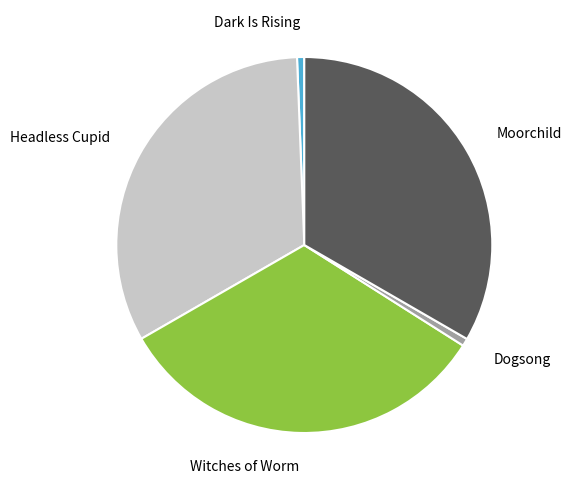

Between Witches of Worm and Dogsong, which is larger?

Witches of Worm